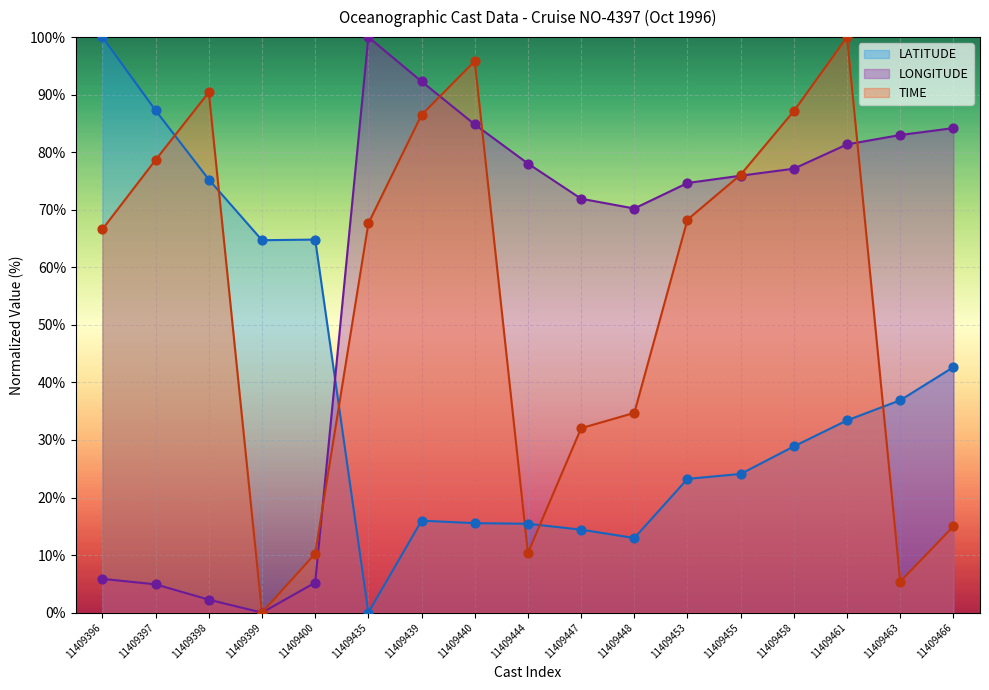

At which category is the sum across all series the highest?

11409461